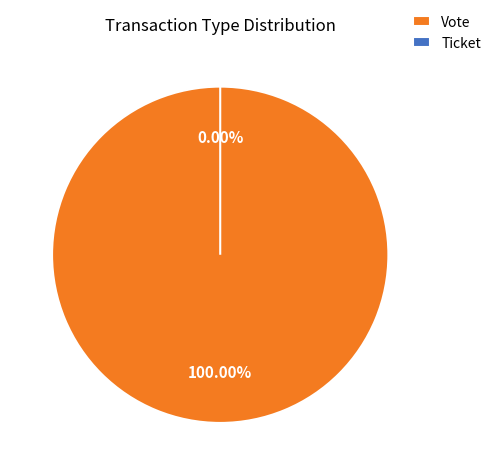

Do Ticket and Vote together represent more than half of the pie?

Yes